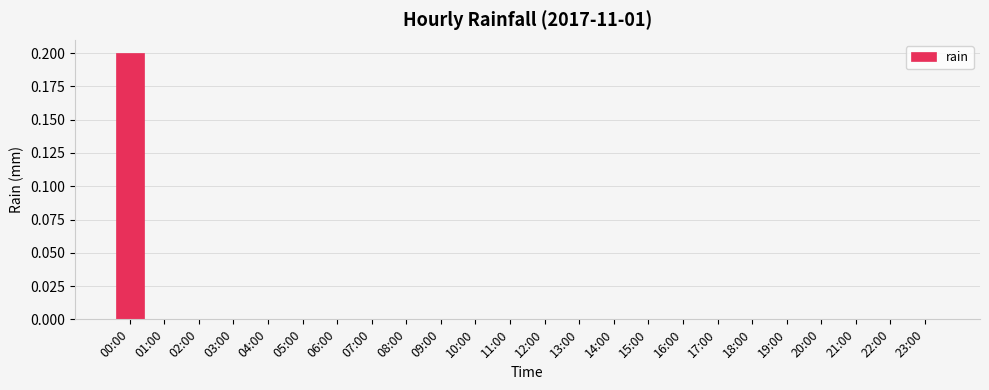

The chart shows a value of 0.0 at 12:00. True or false?

True